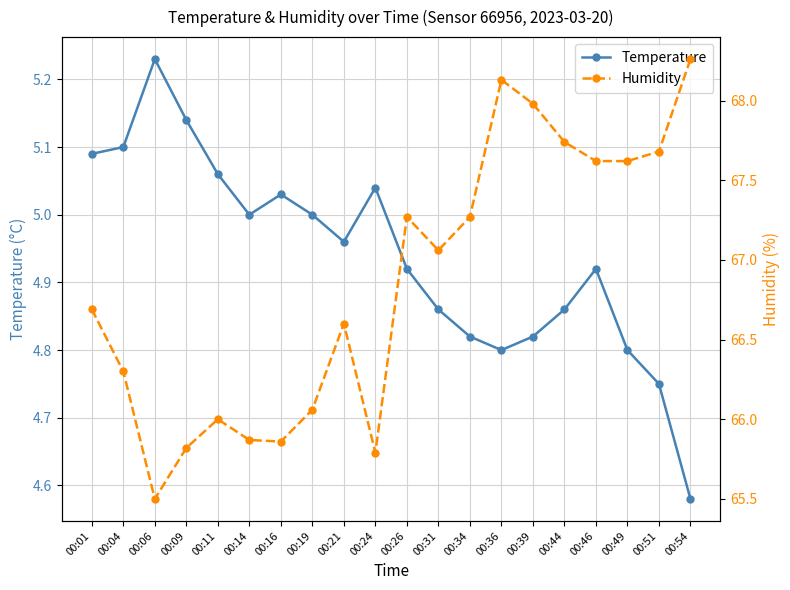

What is the maximum value shown in the chart?

68.3